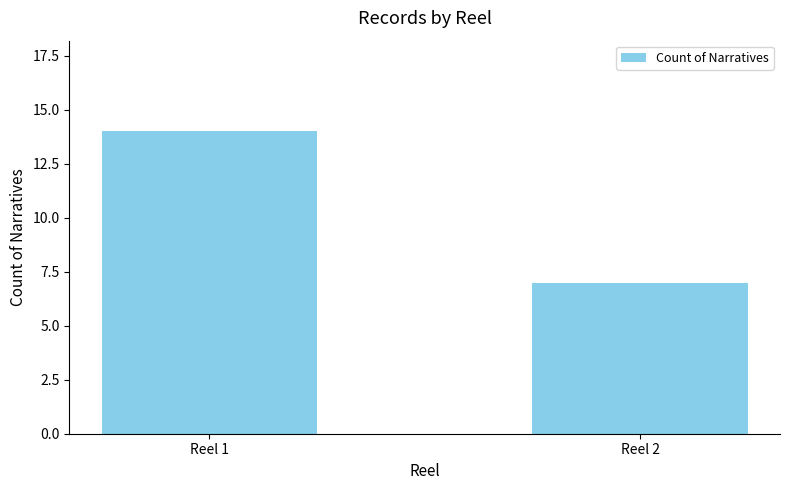

Reading left to right, extract all data points from this chart.

Reel 1=14	Reel 2=7